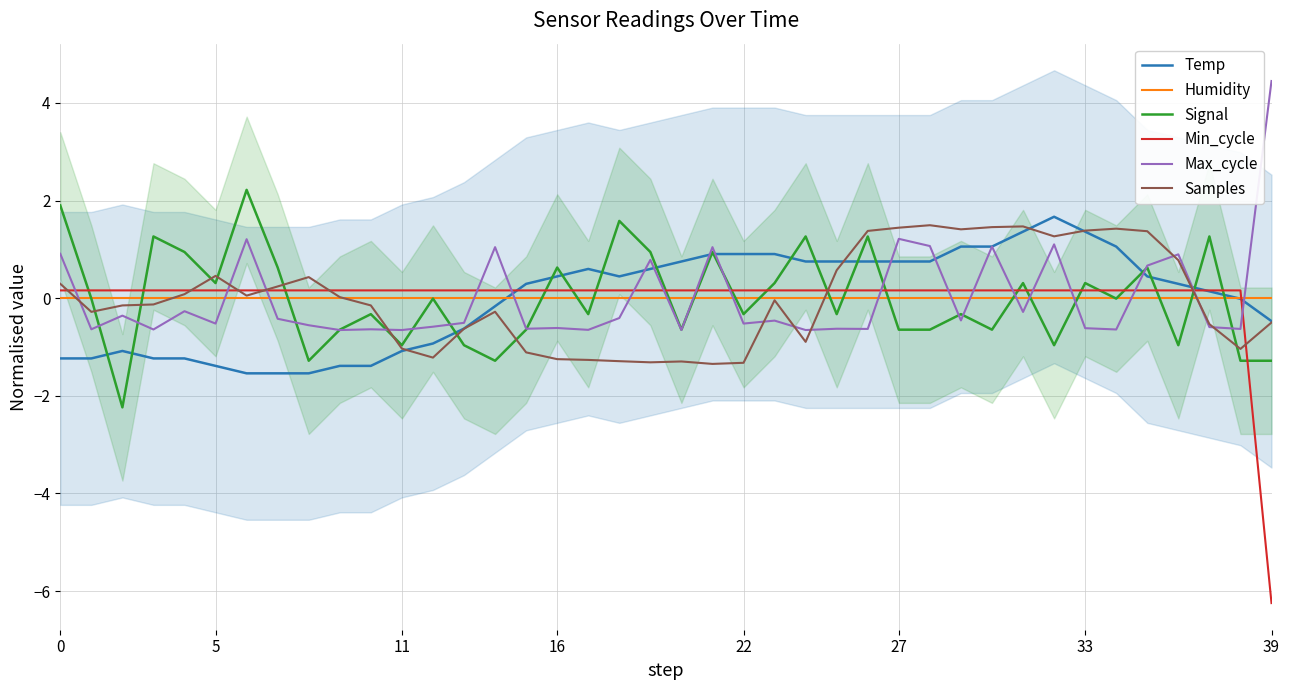

How many lines are shown in the chart?

6